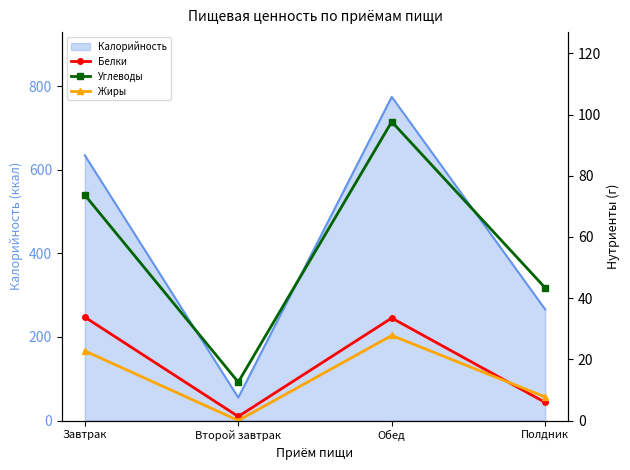

At Обед, list the series in order from largest to smallest.

Углеводы, Белки, Жиры